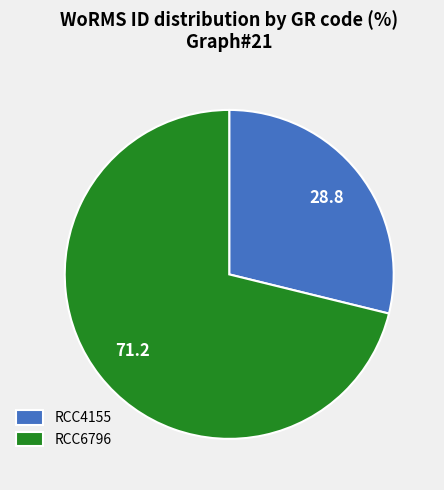

What is the majority slice?

RCC6796